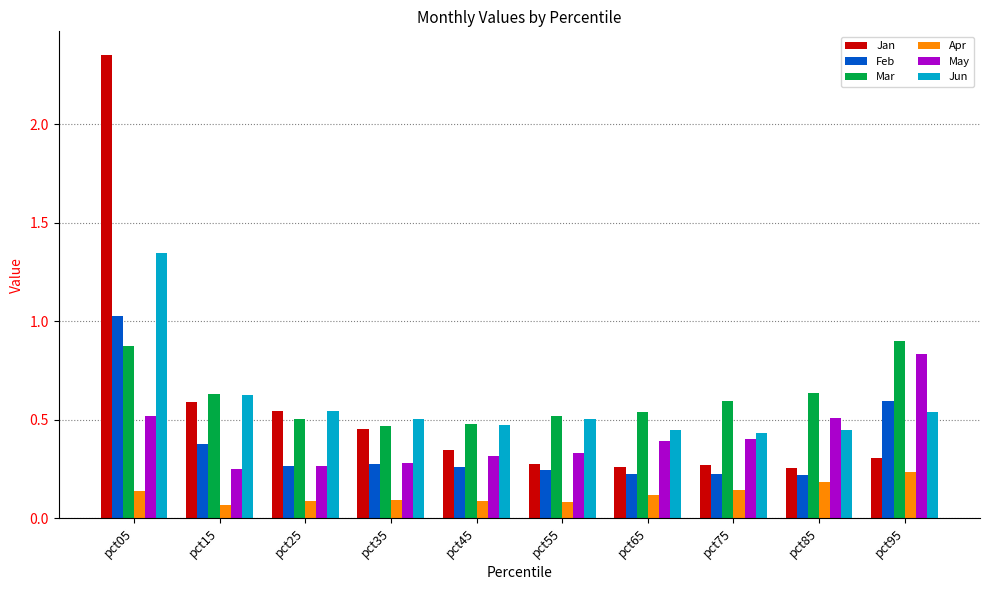

How many bars are there in each group?

6